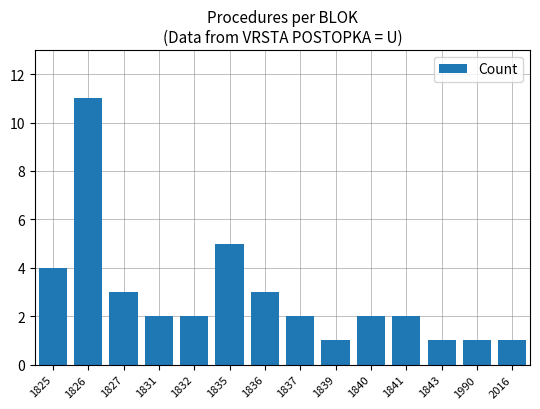

Where is the data nearest to the value 6?

1835